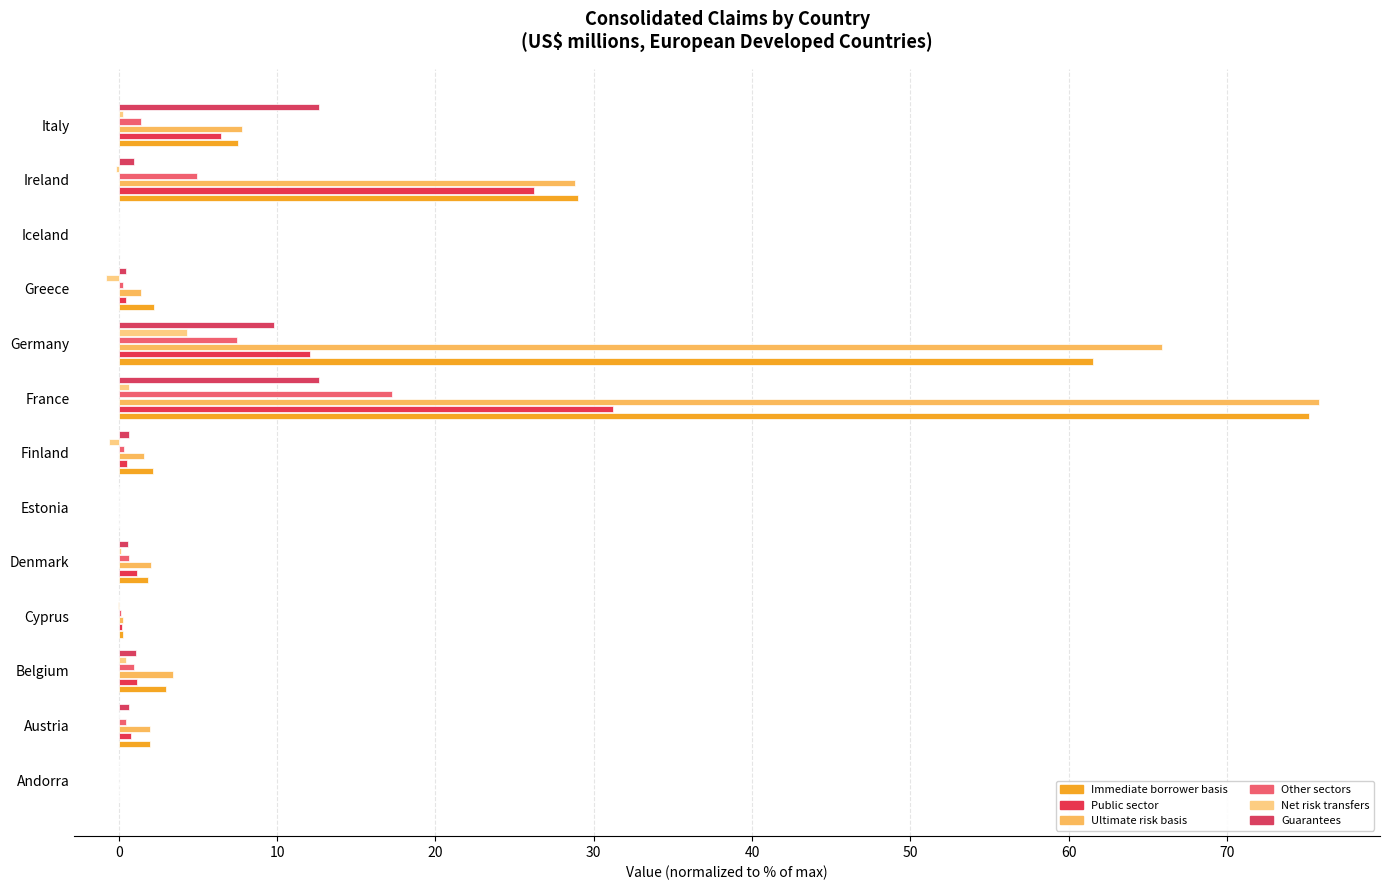

Count the number of data series in this chart.

6